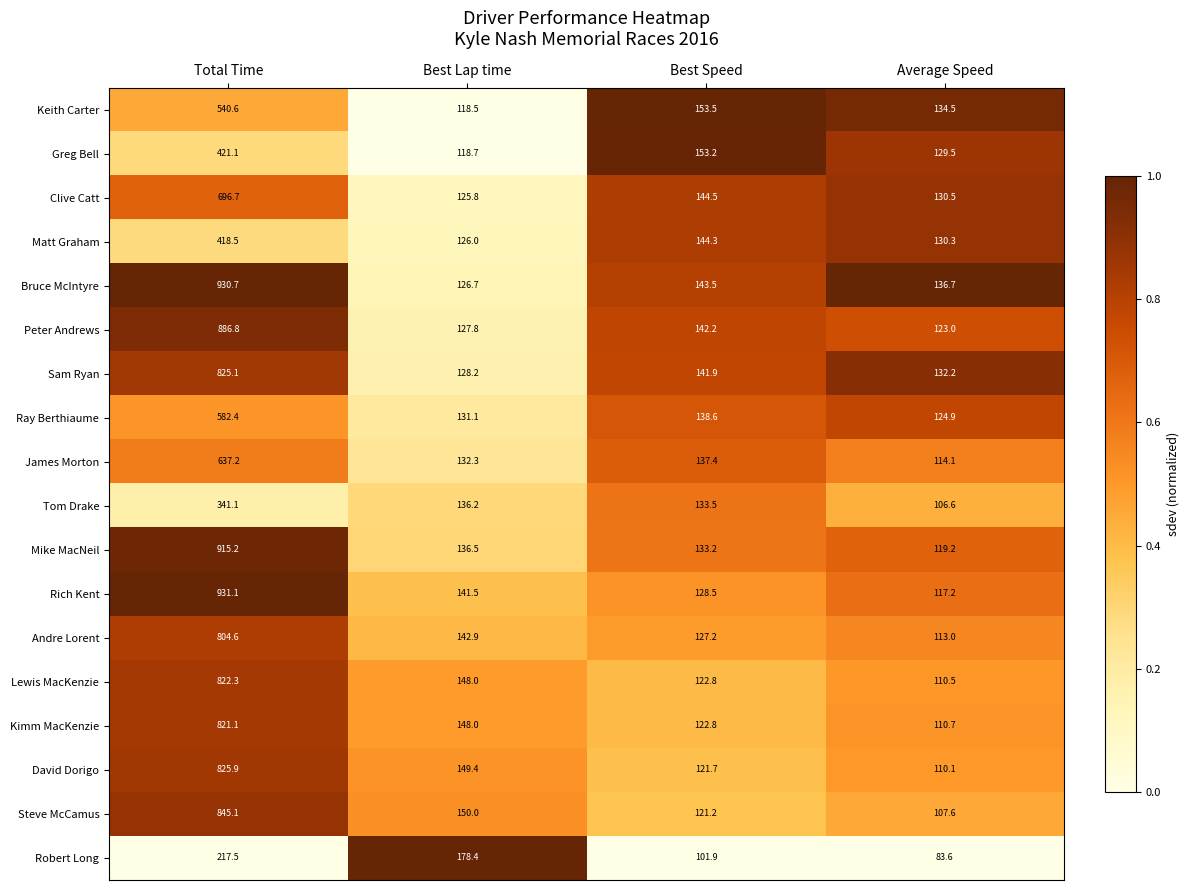

What is the difference between the maximum and second lowest values in the Tom Drake series?

207.6